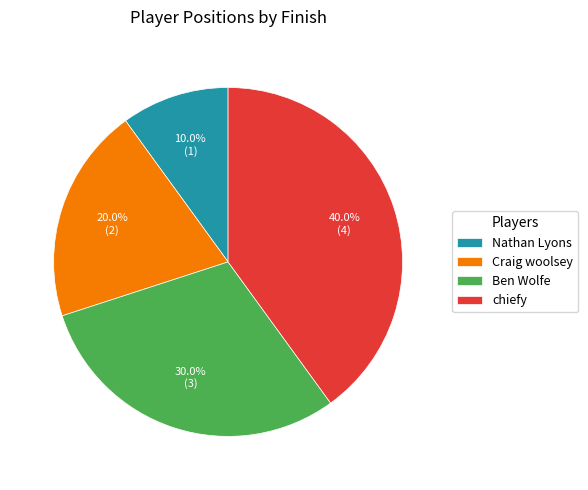

To the nearest percent, what percentage of the pie is Craig woolsey?

20%